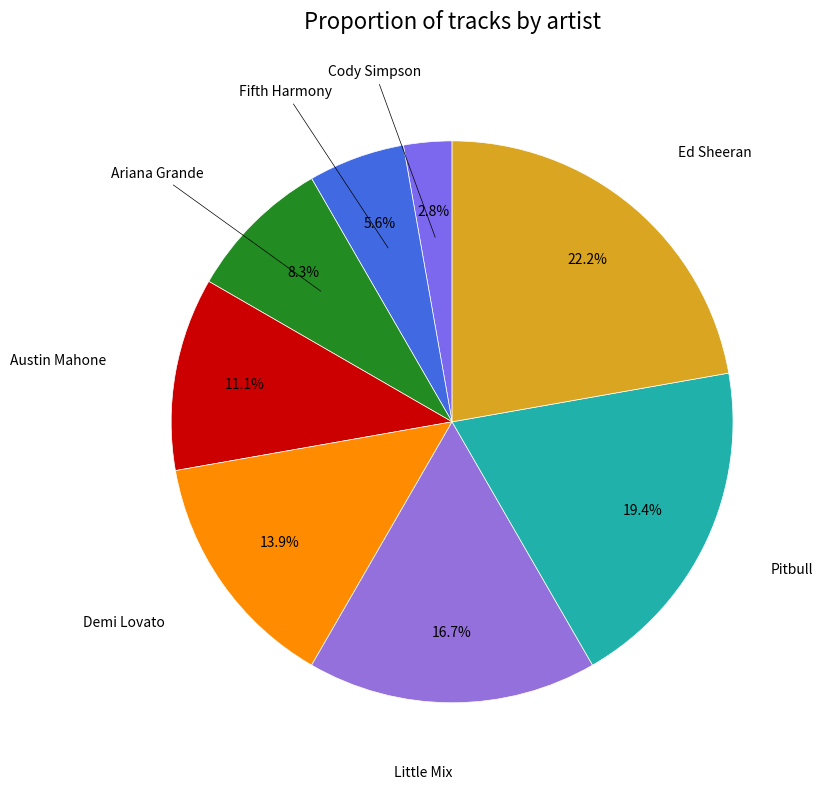

Rank the categories by value from highest to lowest.

Ed Sheeran, Pitbull, Little Mix, Demi Lovato, Austin Mahone, Ariana Grande, Fifth Harmony, Cody Simpson